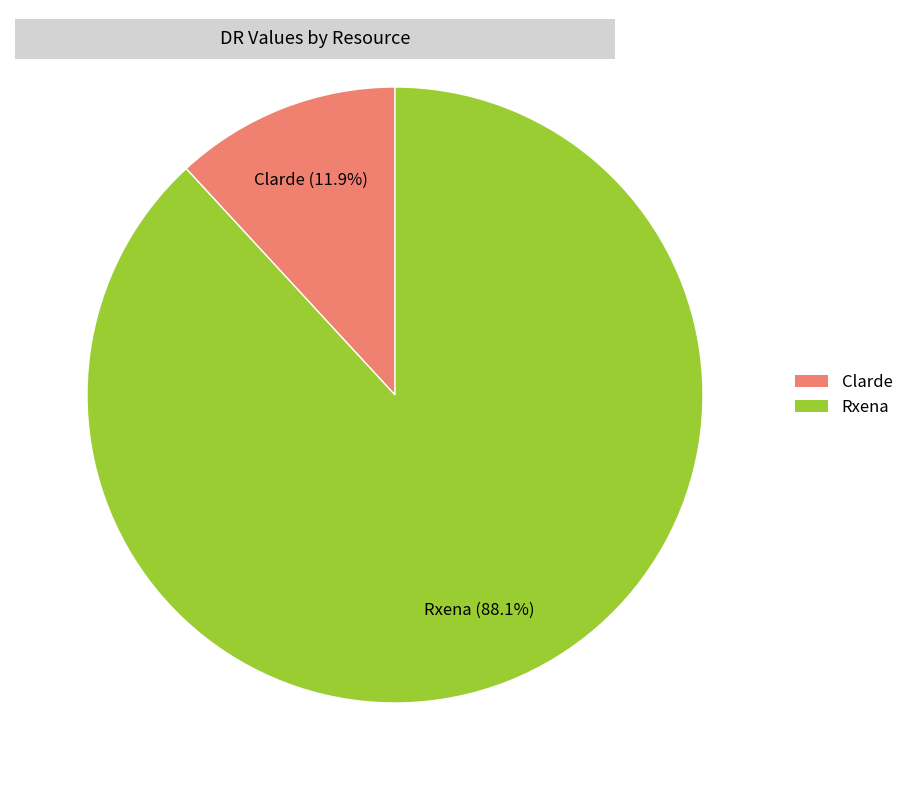

Which category has the biggest portion of the pie?

Rxena